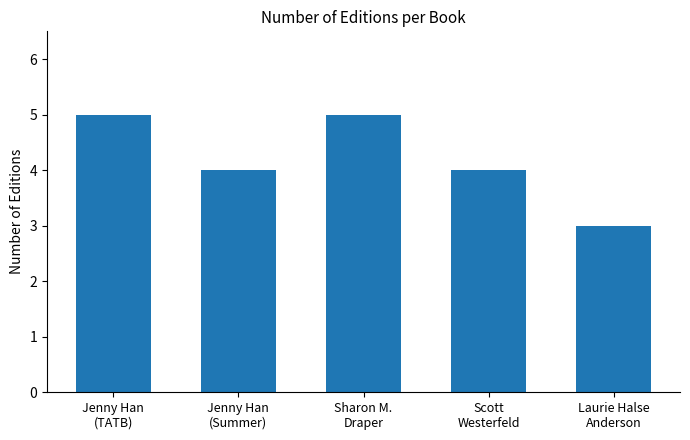

Reading left to right, extract all data points from this chart.

5	4	5	4	3